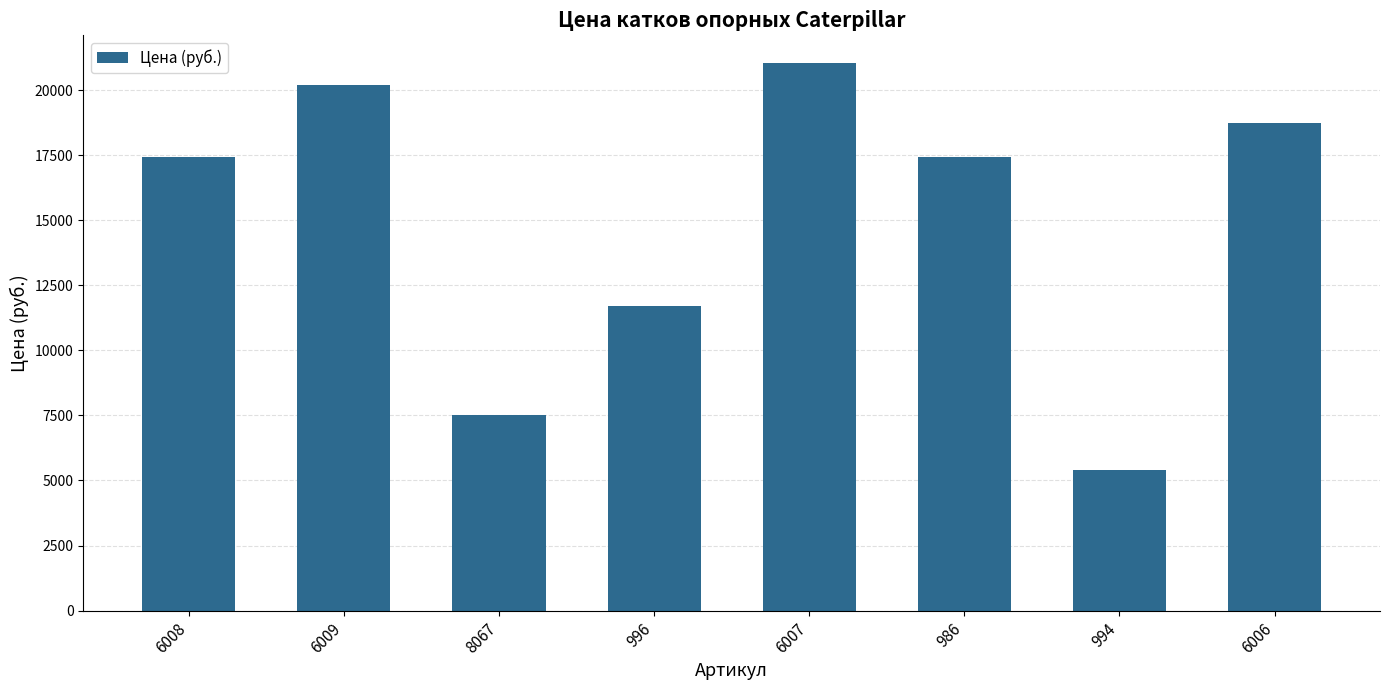

Reading right to left, what are all the values shown in this chart?

6006=18750	994=5400	986=17430	6007=21050	996=11700	8067=7530	6009=20200	6008=17430